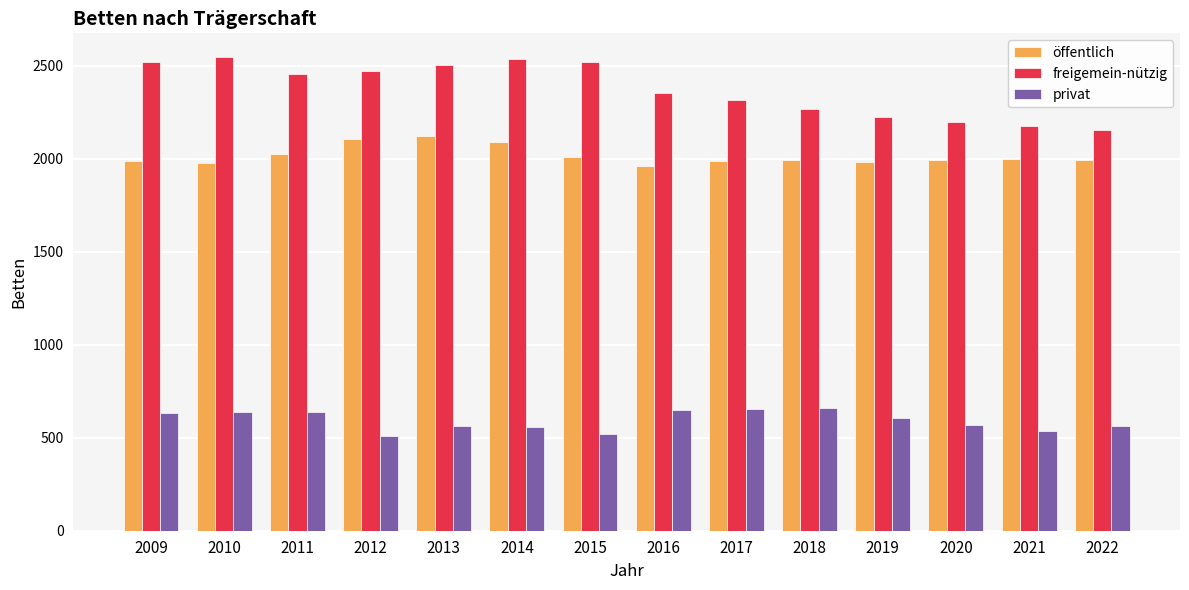

What is the value of the privat bar at the 9th from the left?

656